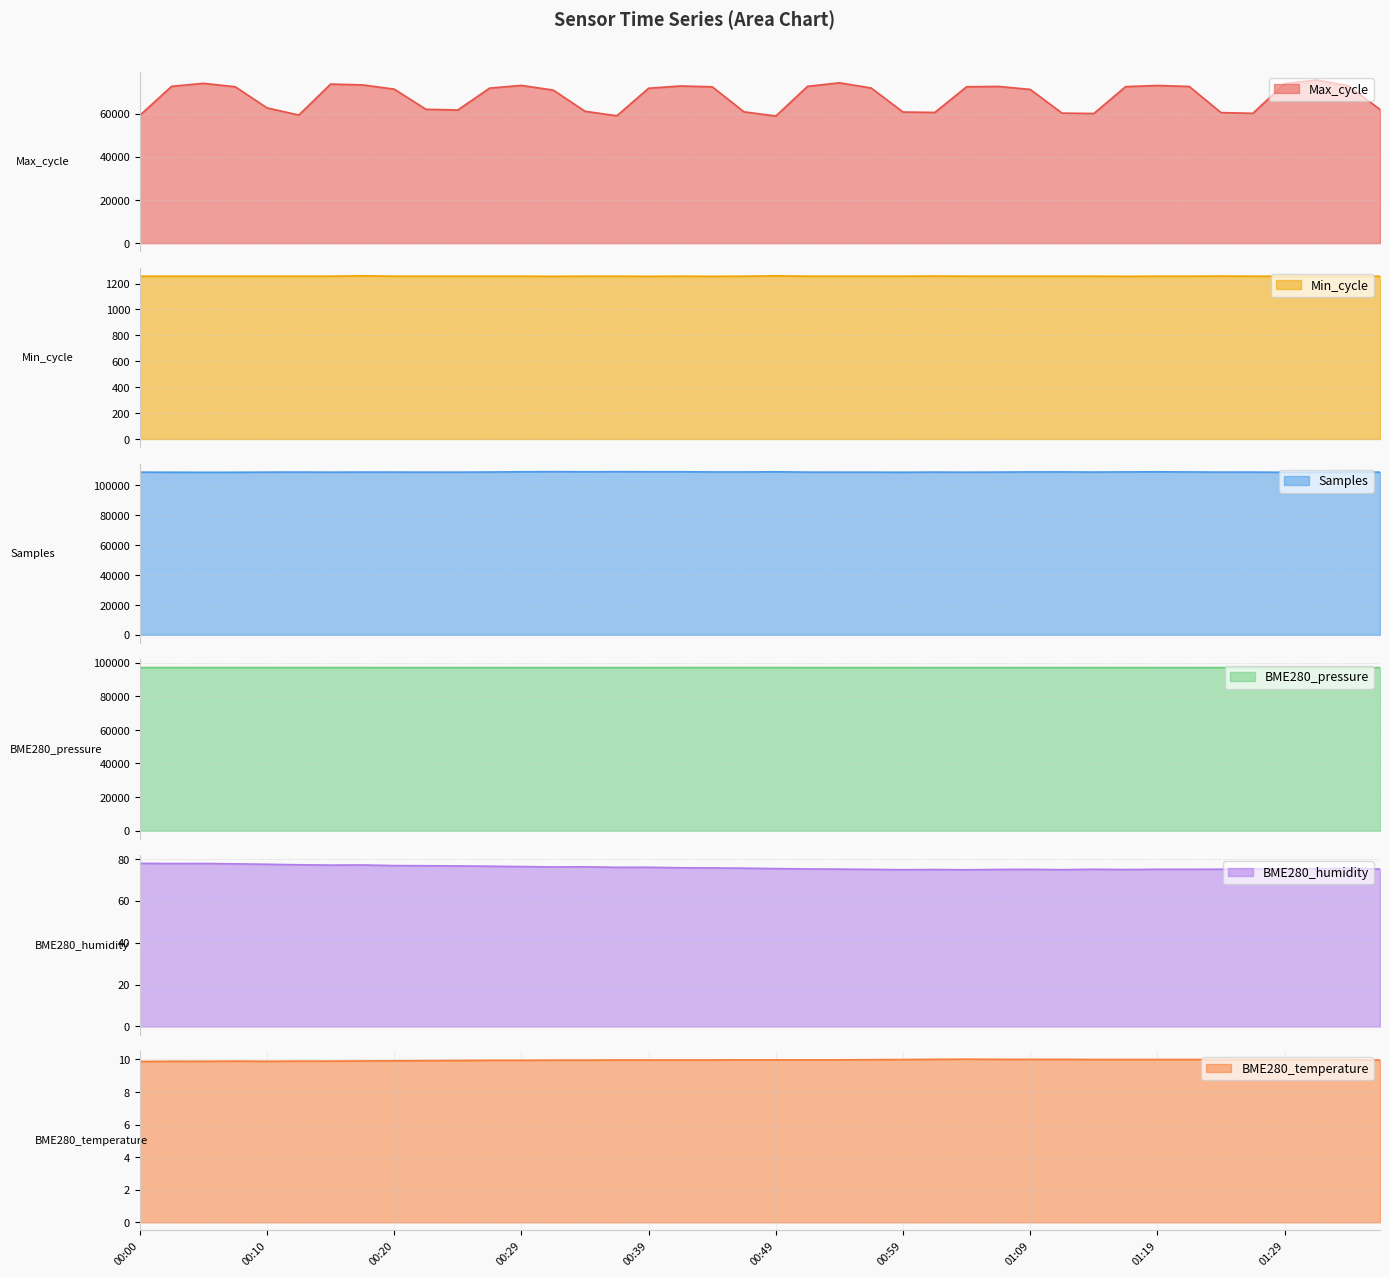

What is the smallest value displayed?

9.9